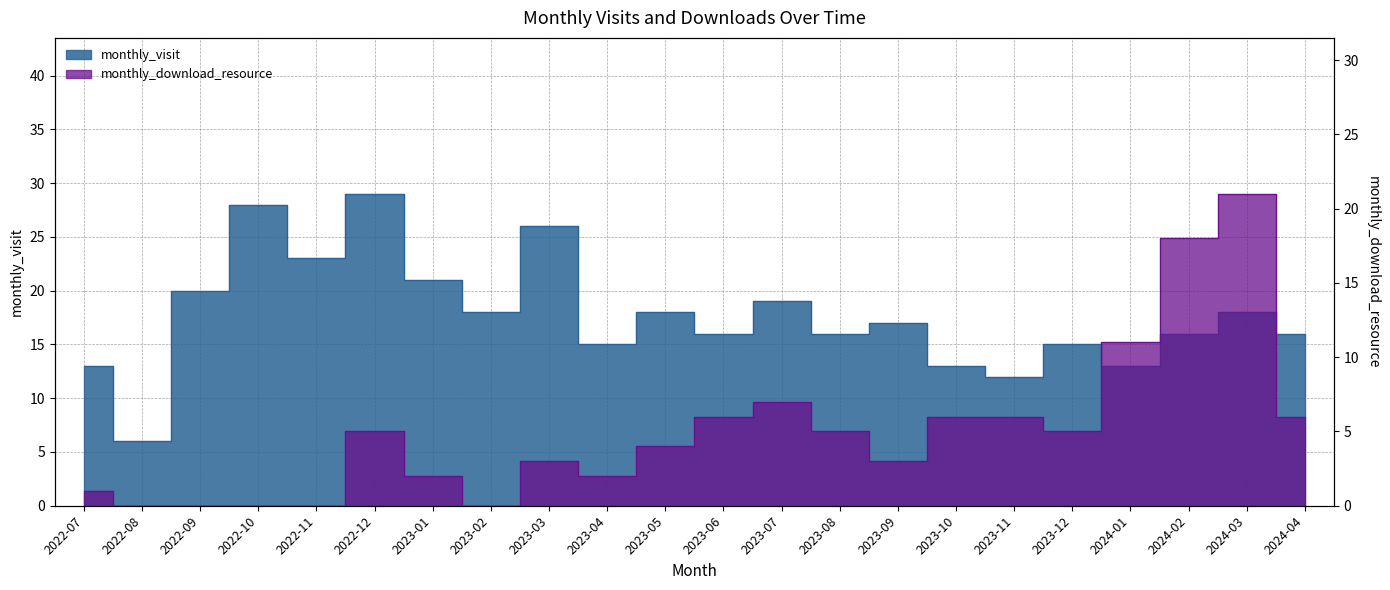

List the series in order of their overall mean, lowest first.

monthly_download_resource, monthly_visit